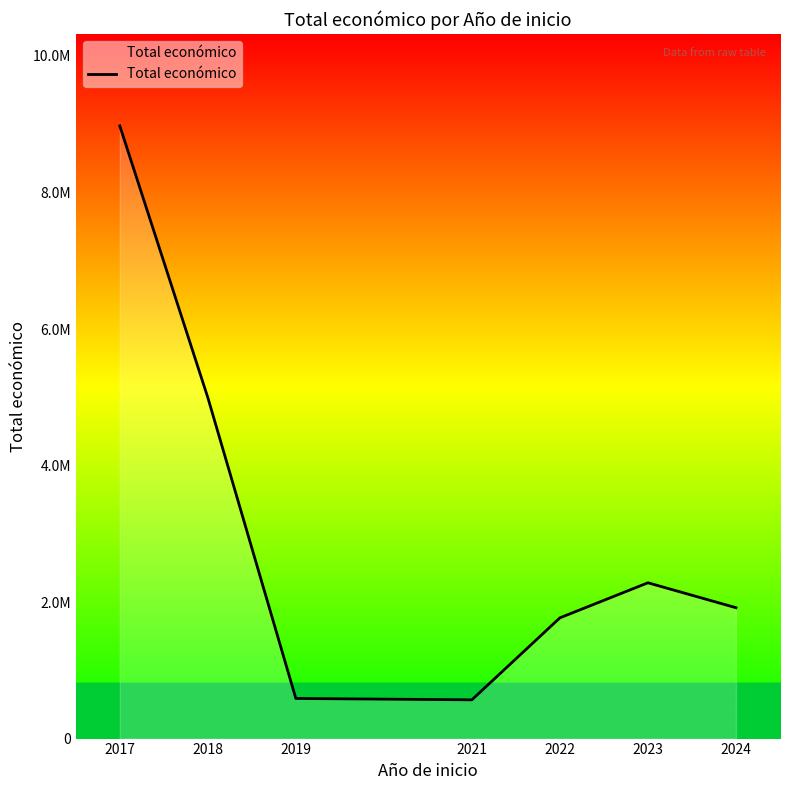

What is the average value?

3013619